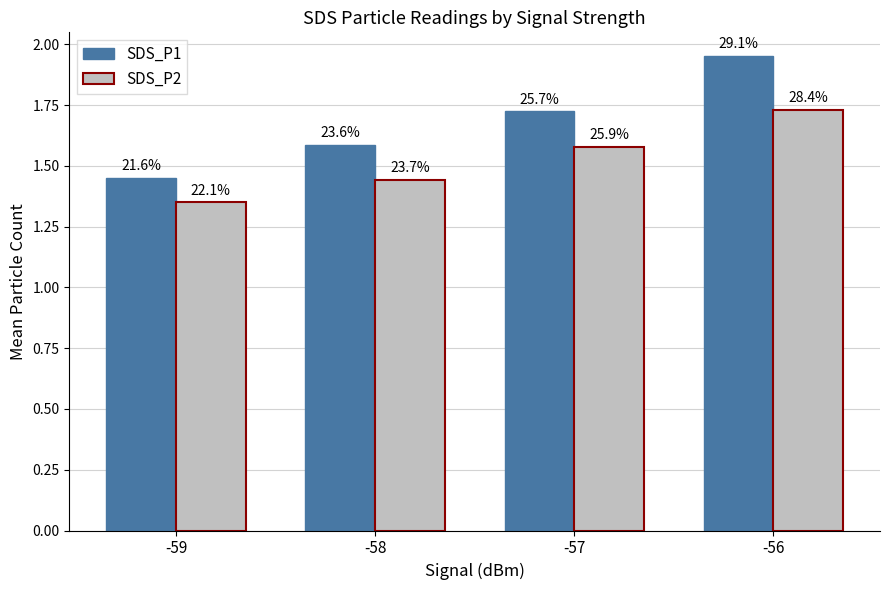

At which category is the sum across all series the highest?

-56